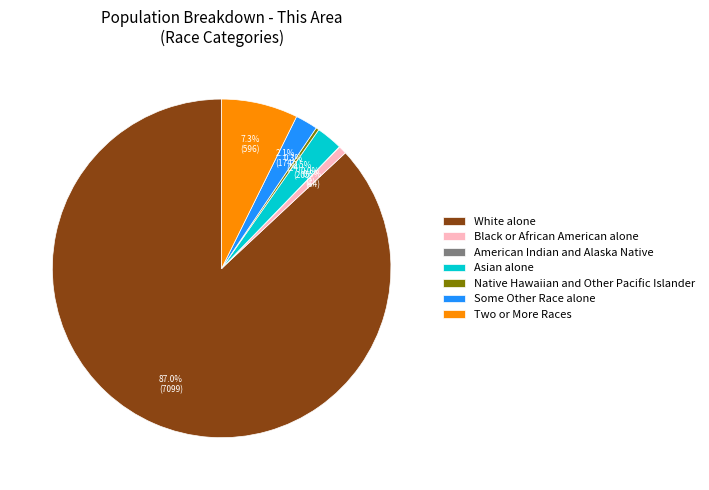

Does any single category account for the majority?

Yes